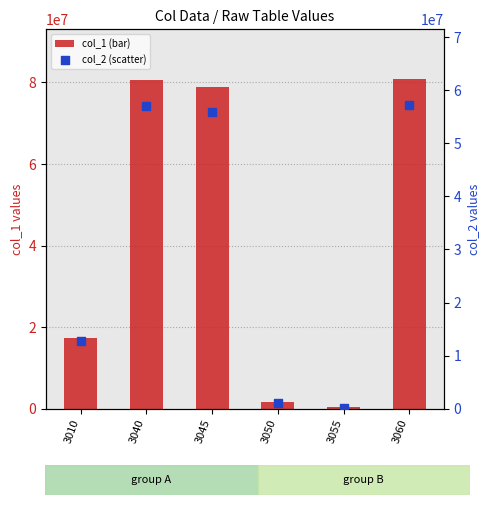

Which series reaches the maximum Y coordinate?

col_1